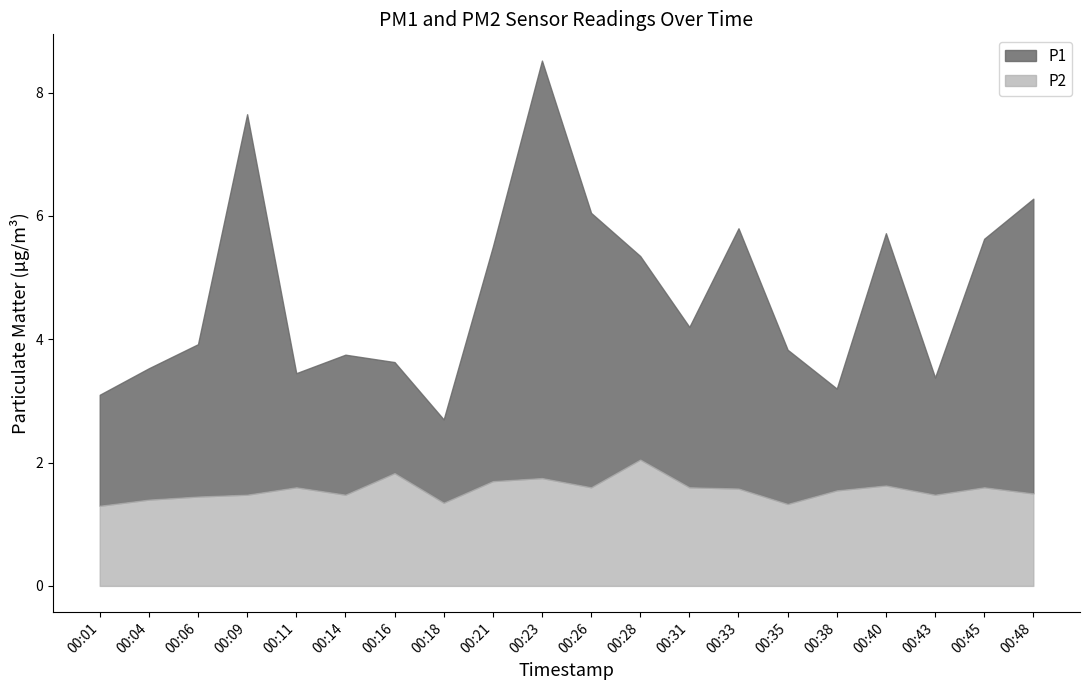

How many distinct data groups are displayed?

2